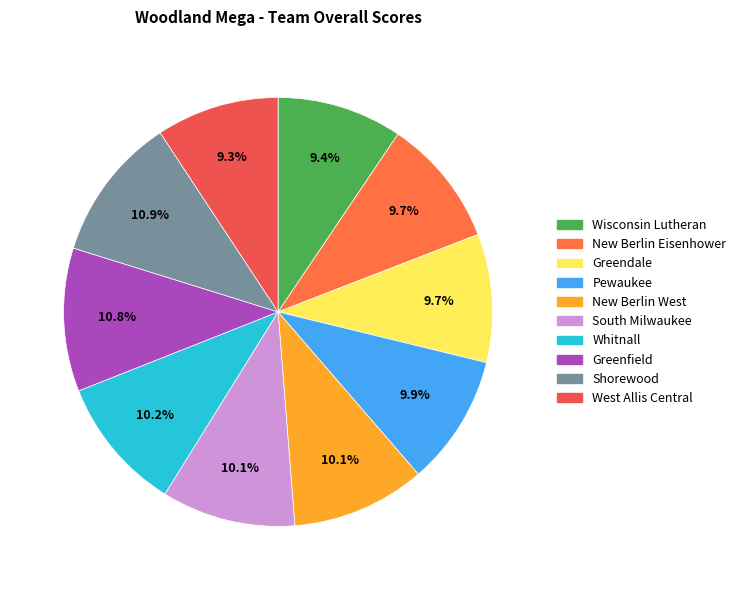

Count the number of slices in the pie.

10